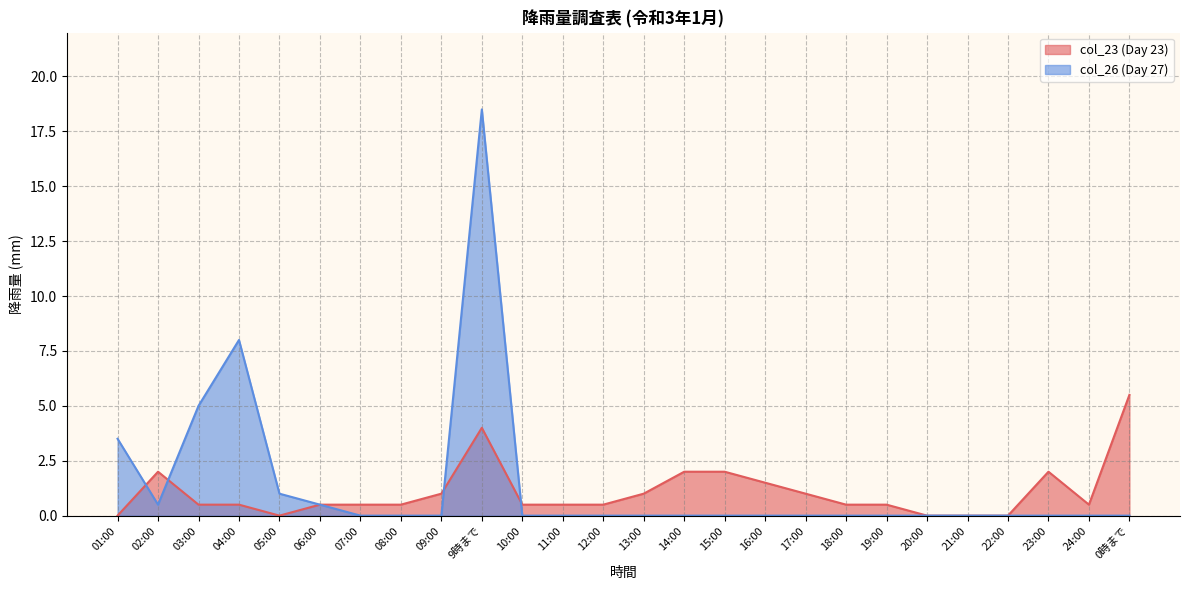

At how many categories does at least one series exceed 15?

1